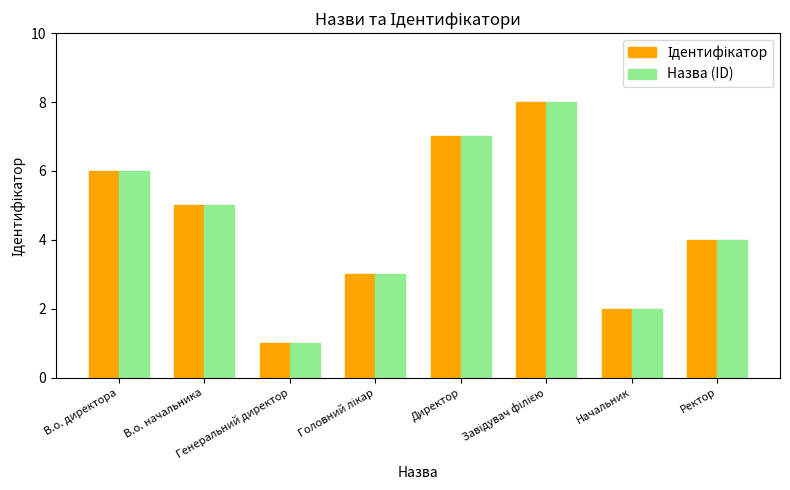

At which label does Назва (ID) first exceed 5?

В.о. директора